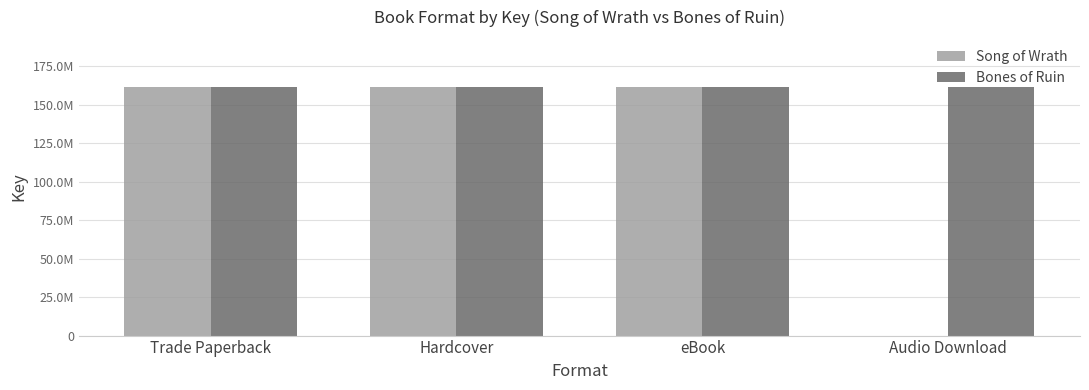

Are the bars horizontal?

No